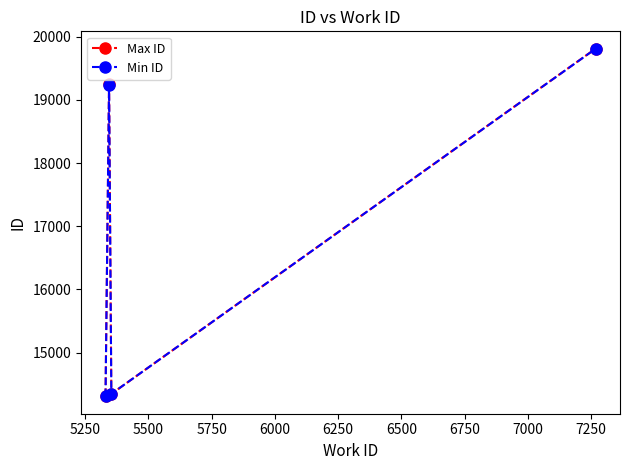

Reading right to left, what are all the values shown in this chart?

Max ID: 19810	14346	19248	14312
Min ID: 19808	14346	19238	14307